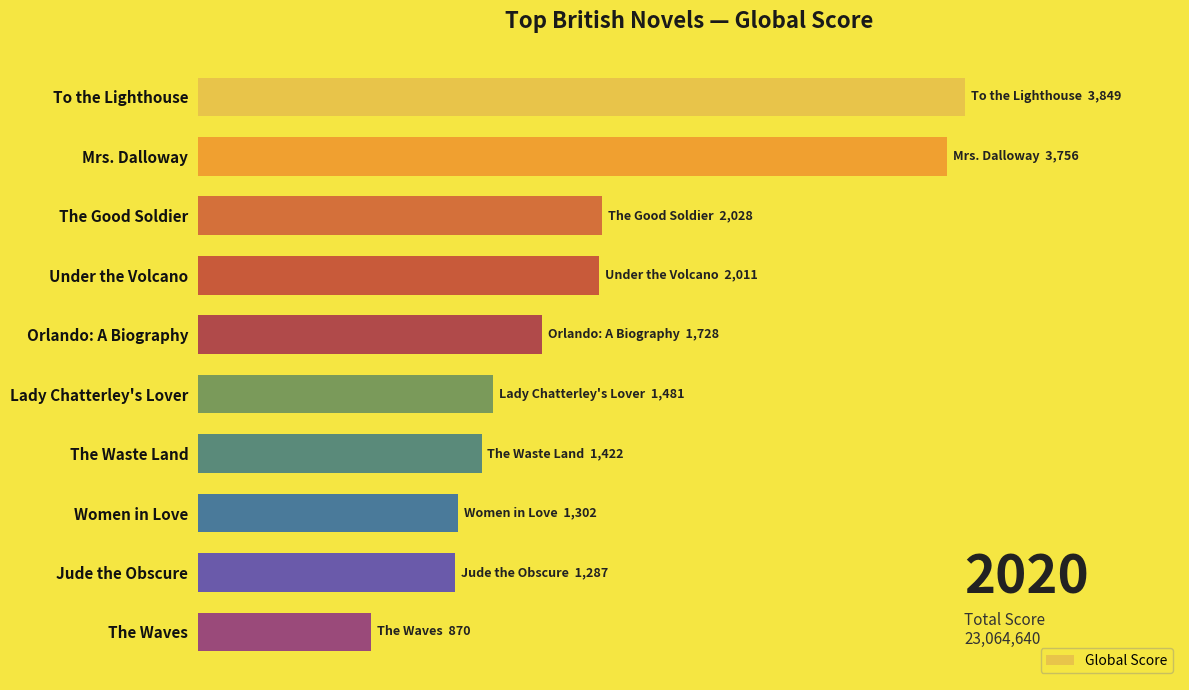

Are the bars horizontal?

Yes